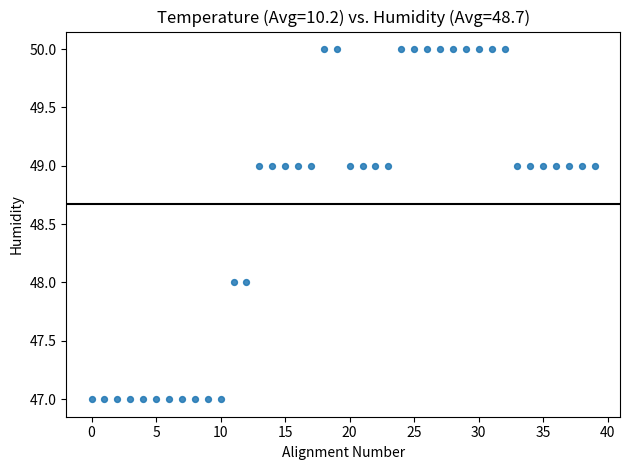

What is the range of Y values (max minus min)?

3